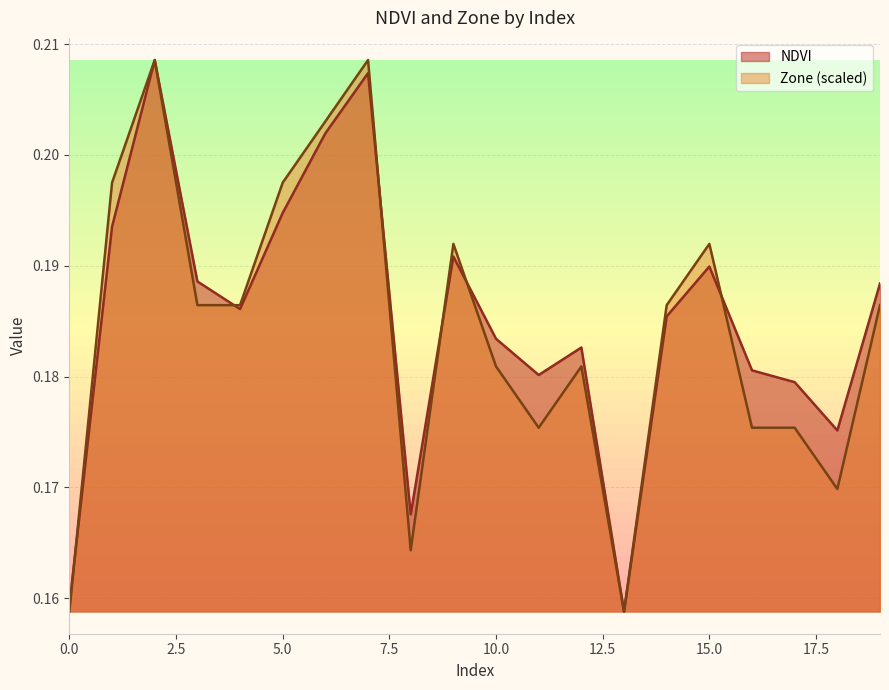

Count the number of categories in the chart.

20